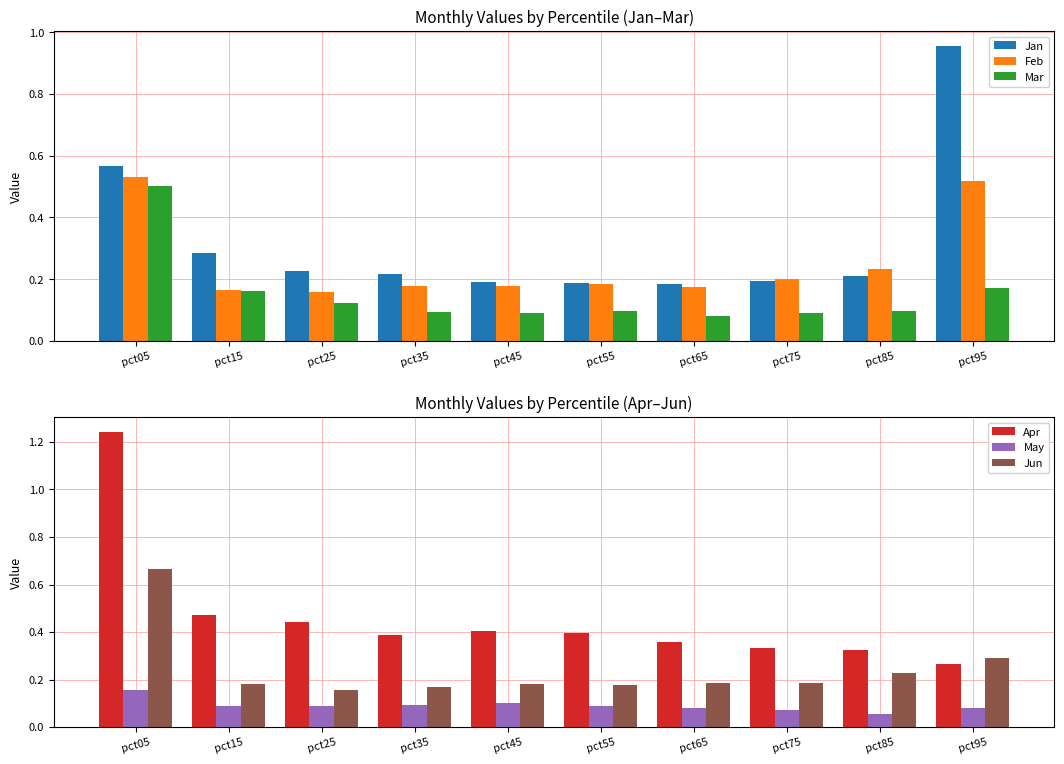

Is it true that Apr equals 0.4 at pct85?

False